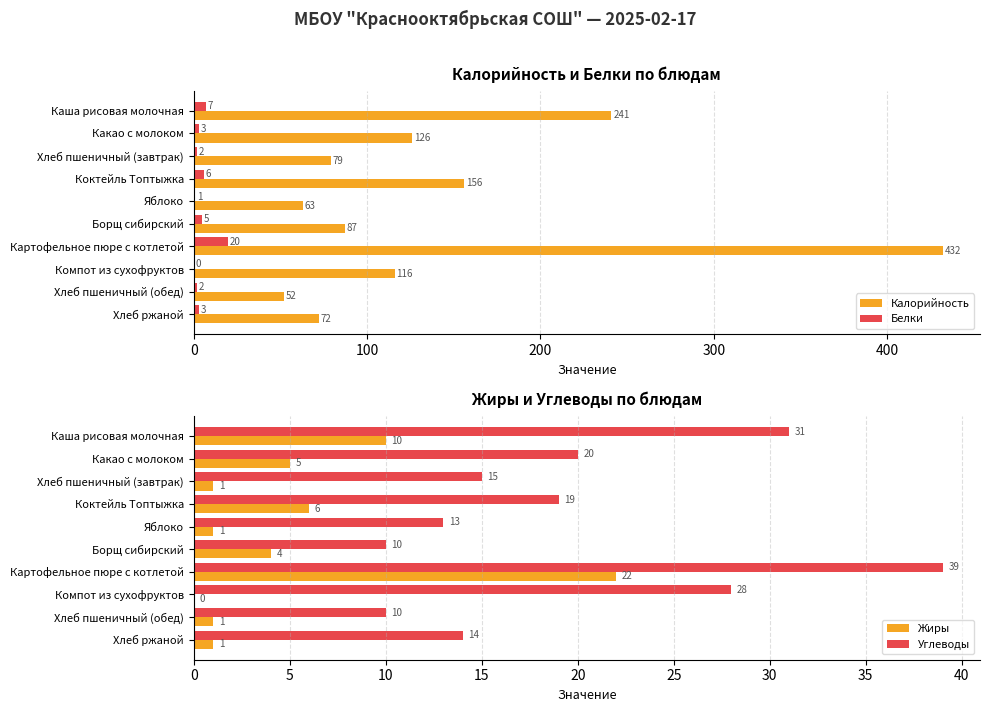

Rank the series by their maximum value, from highest to lowest.

Калорийность, Углеводы, Жиры, Белки